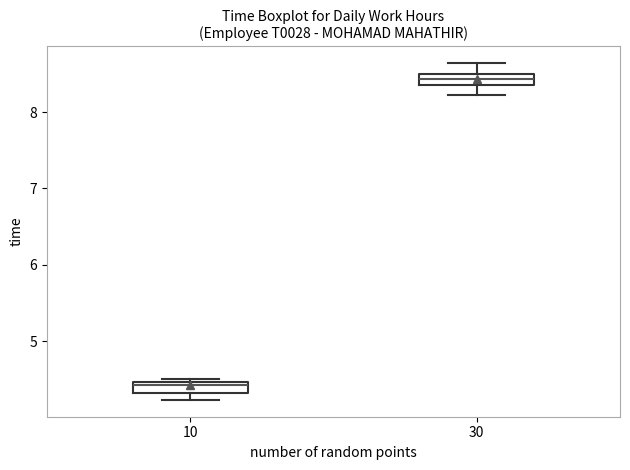

Which box's median line is the highest?

30